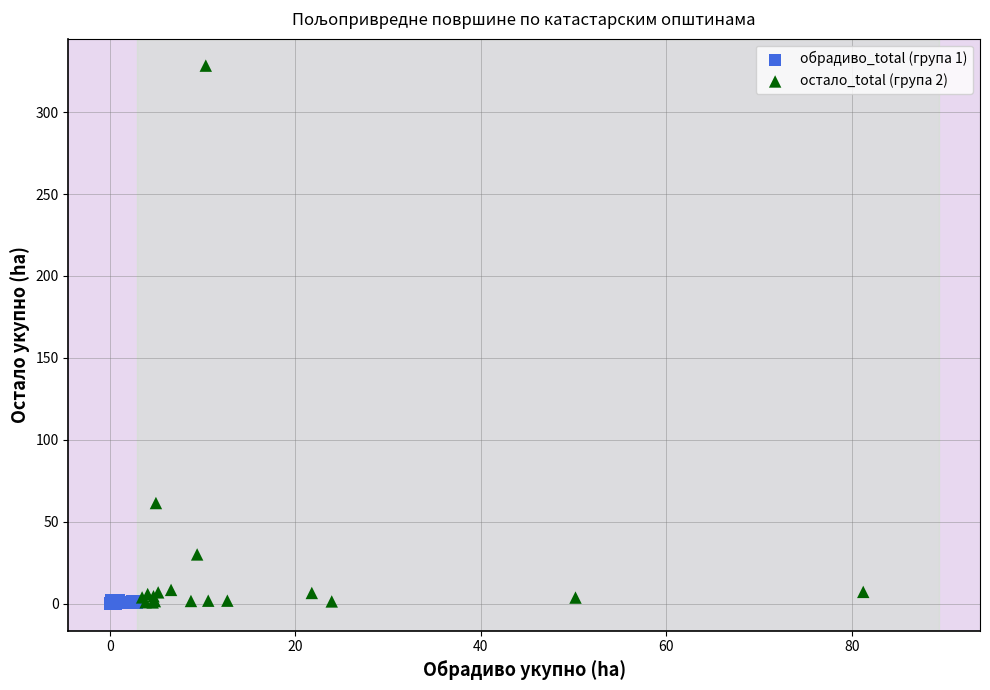

Which series has the widest spread of Y values?

остало_total (група 2)